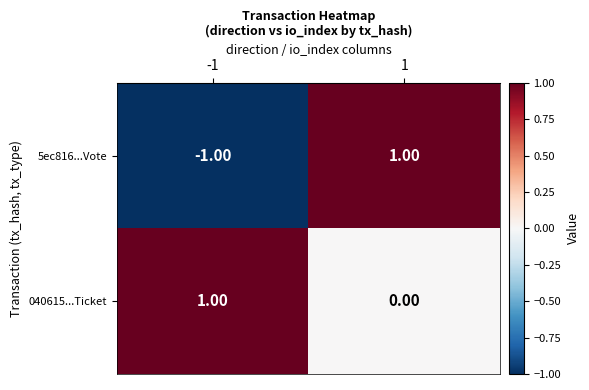

At -1, list the series in order from largest to smallest.

040615...Ticket, 5ec816...Vote